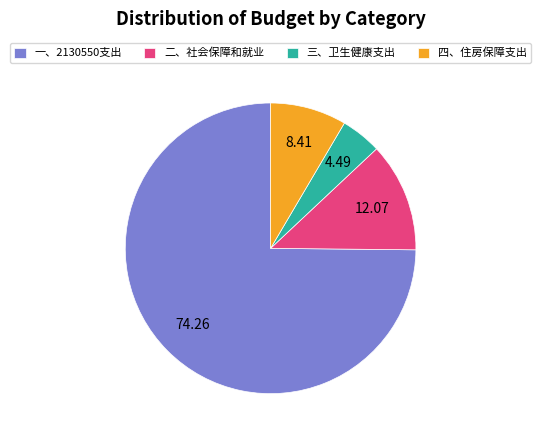

Does 一、2130550支出 account for over 50% of the chart?

Yes